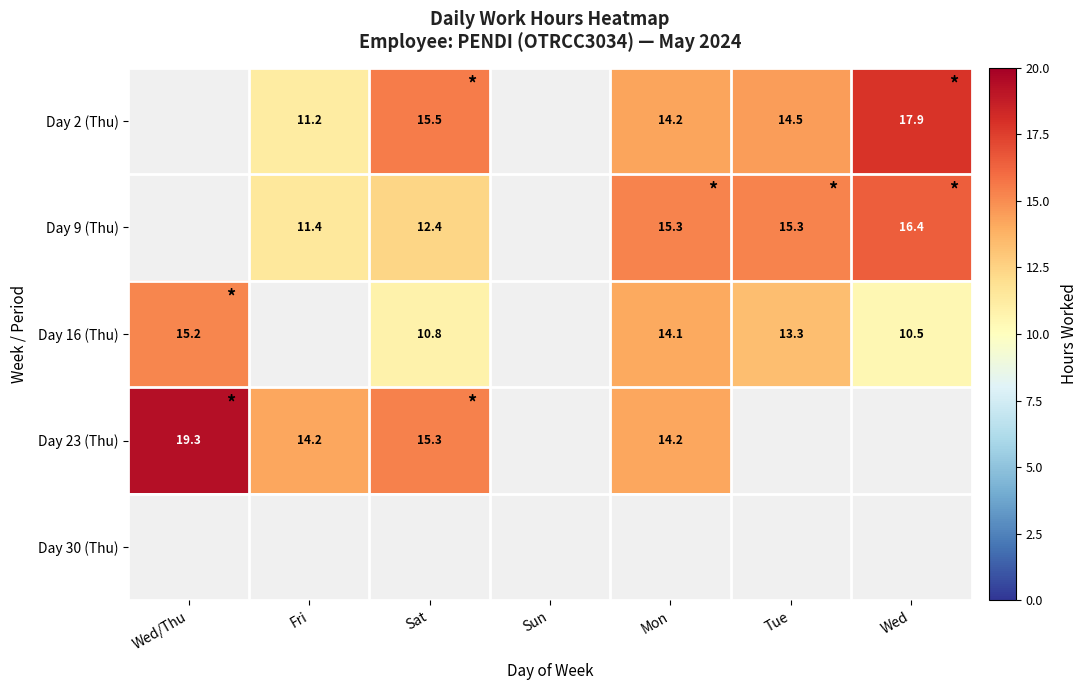

Is the value of Day 2 (Thu) at Tue greater than the value of Day 9 (Thu) at Wed?

No